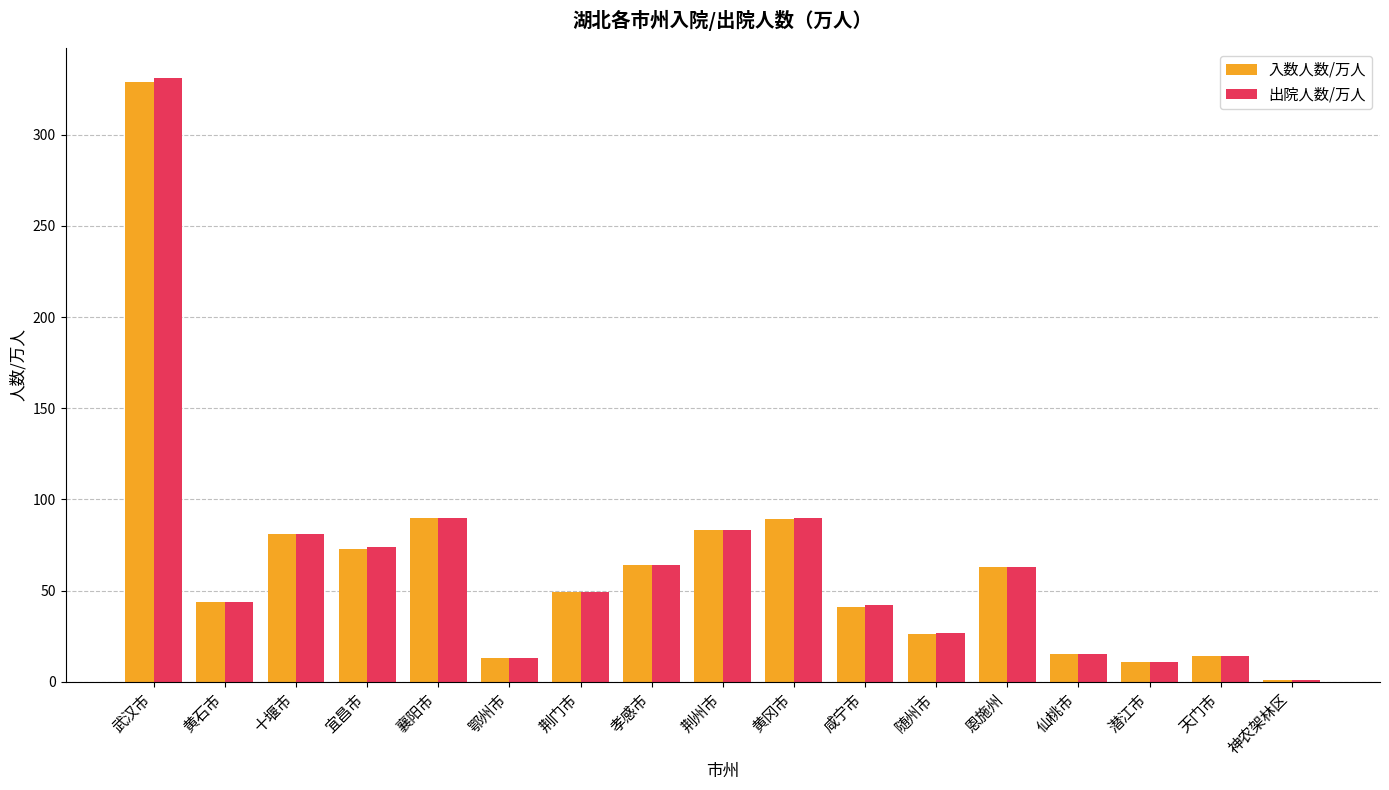

Between 黄冈市 and 仙桃市, which series saw the biggest shift?

出院人数/万人